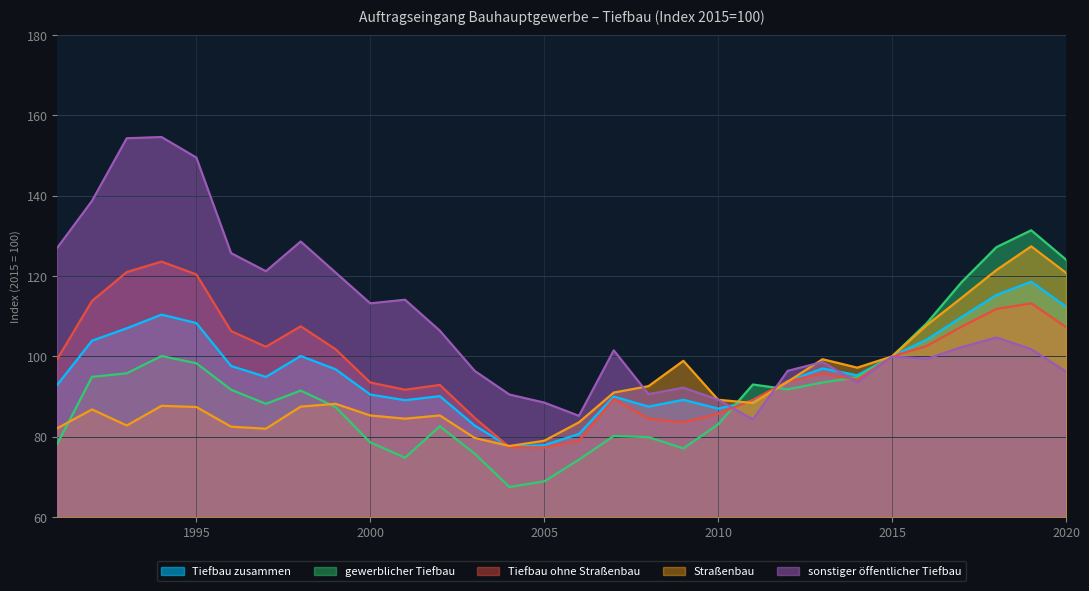

What is the difference between the Tiefbau zusammen values at 2000 and 2008?

3.0